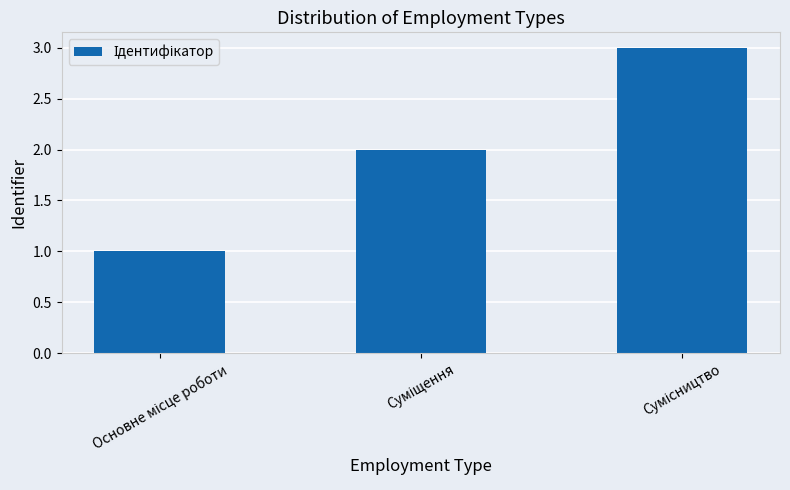

What is the sum of all values?

6